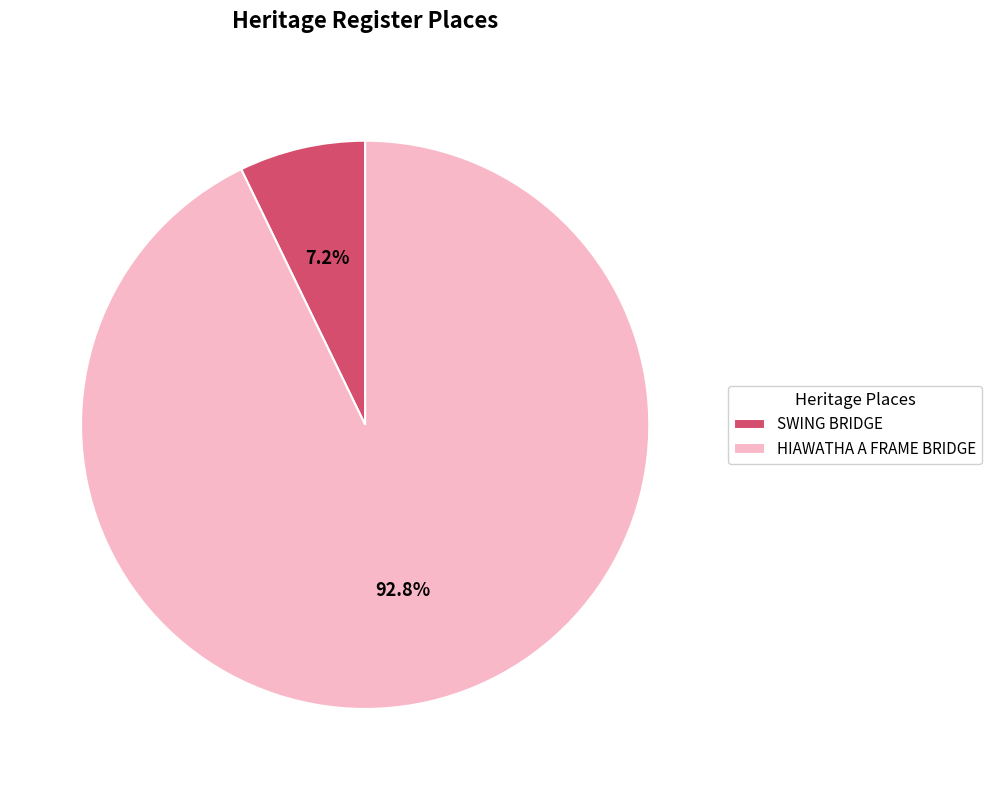

True or false: HIAWATHA A FRAME BRIDGE accounts for 99% of the total.

False